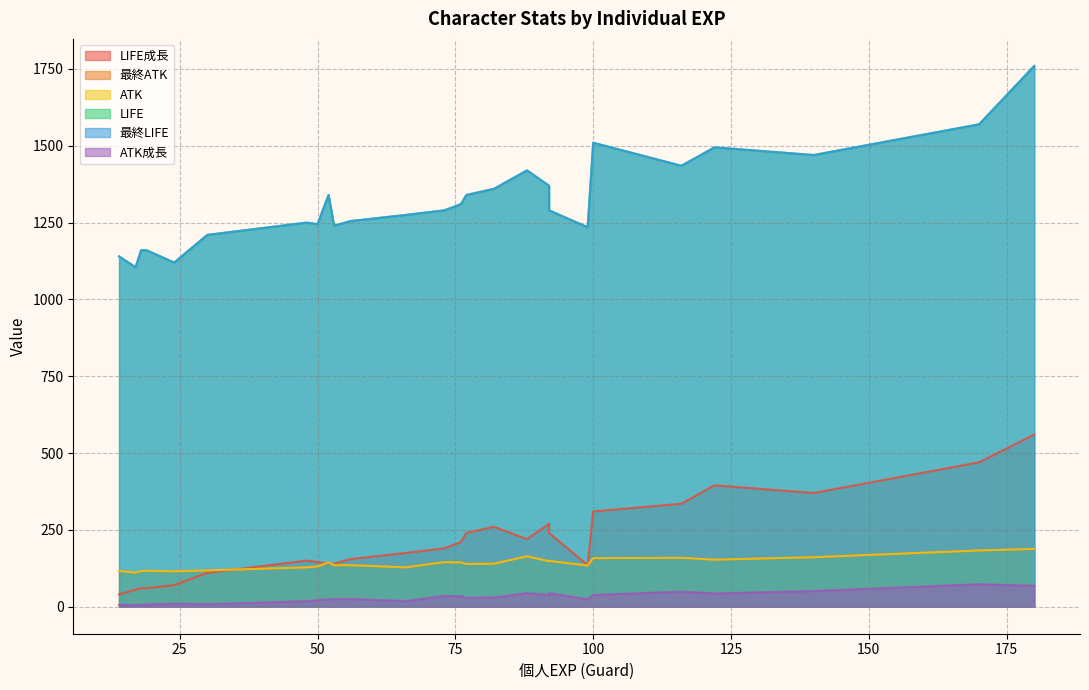

What are all the series names shown in the legend?

LIFE成長, 最終ATK, ATK, LIFE, 最終LIFE, ATK成長